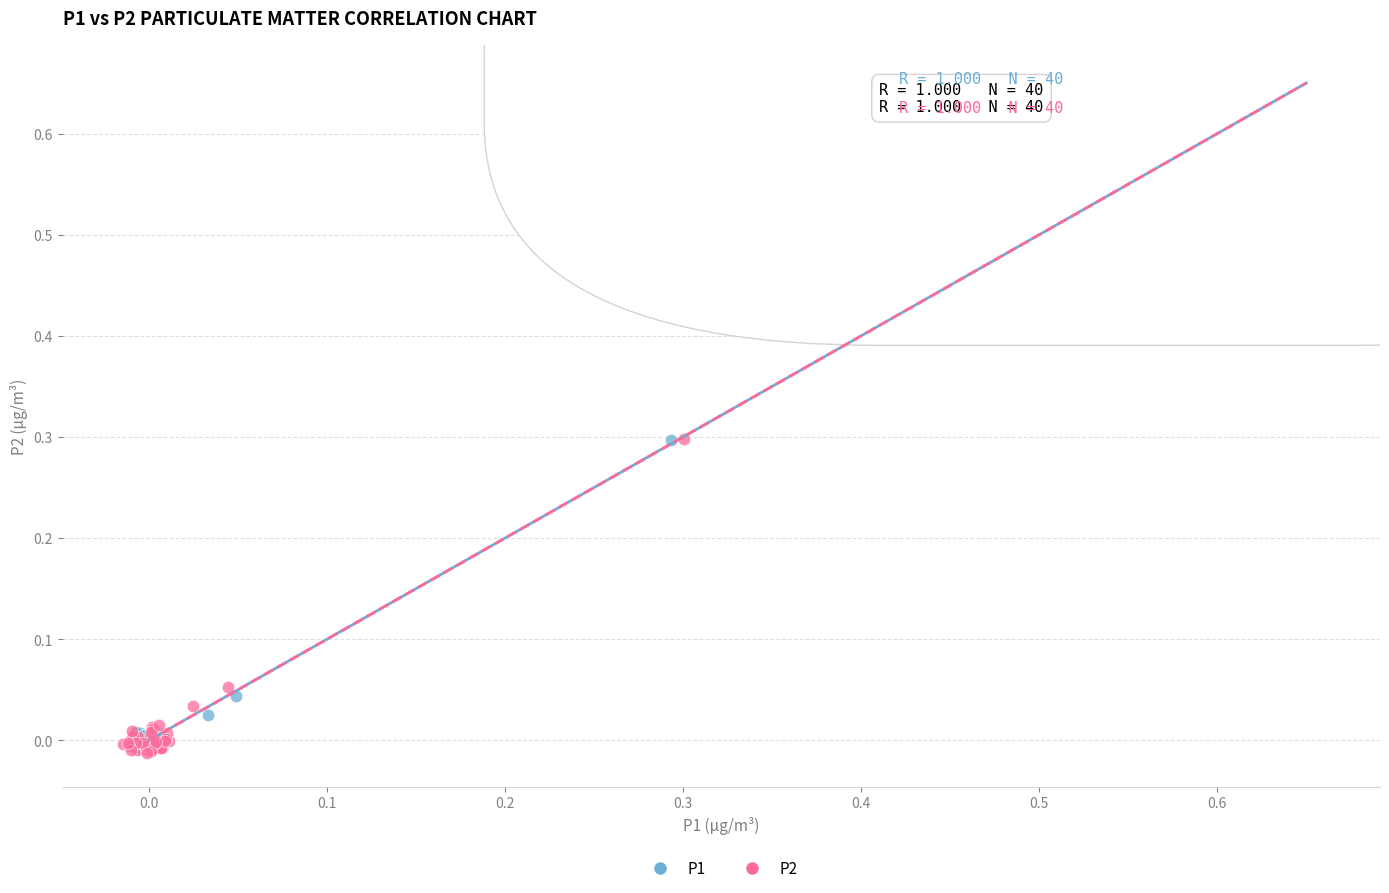

Which series has the widest spread of Y values?

P2